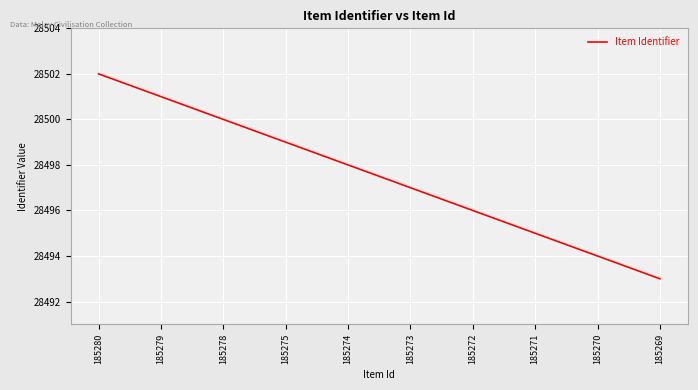

What is the difference between the values at 185273 and 185275?

2